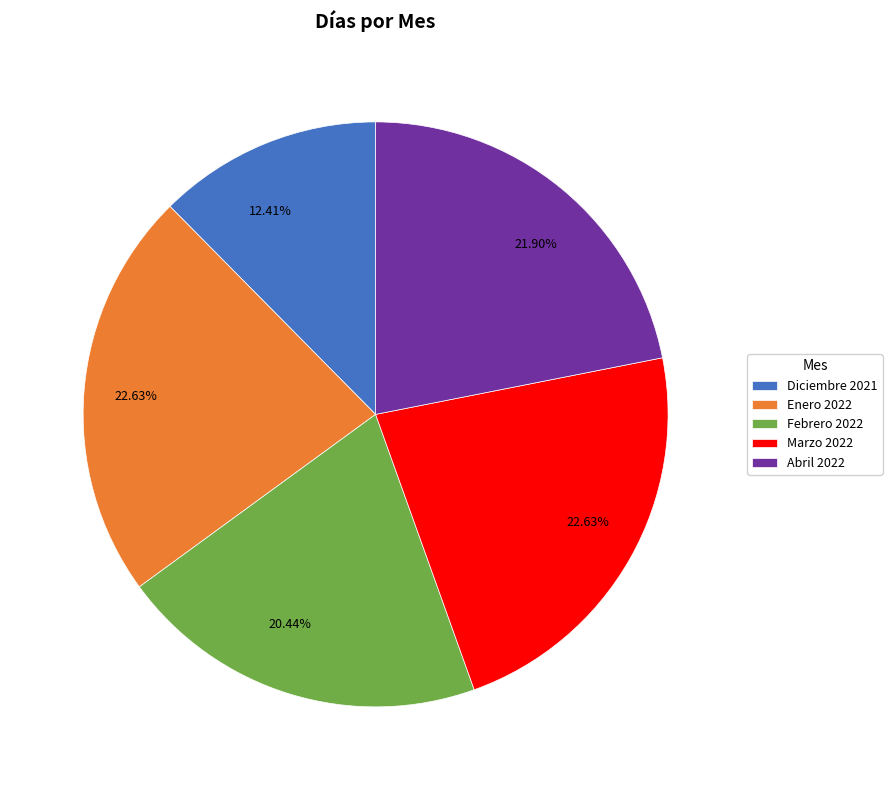

Between Diciembre 2021 and Marzo 2022, which is larger?

Marzo 2022